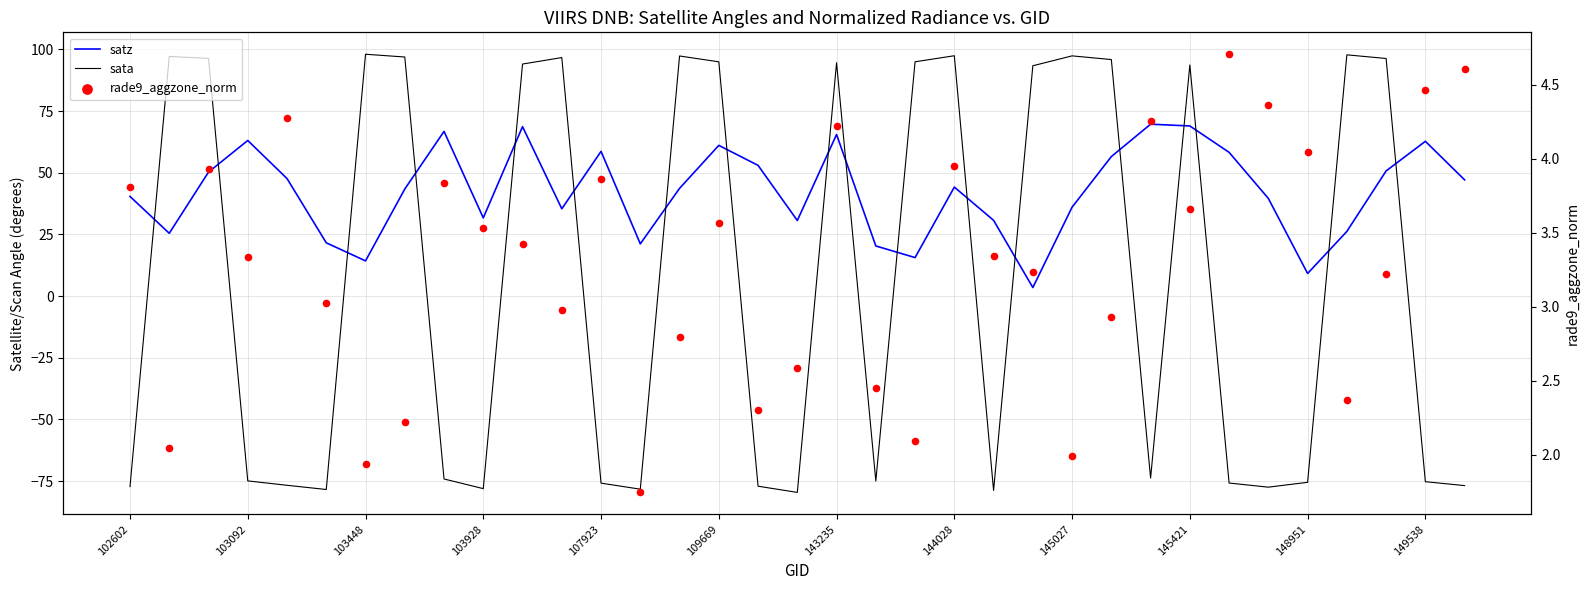

Is the value of rade9_aggzone_norm at 23 greater than the value of satz at 29?

No